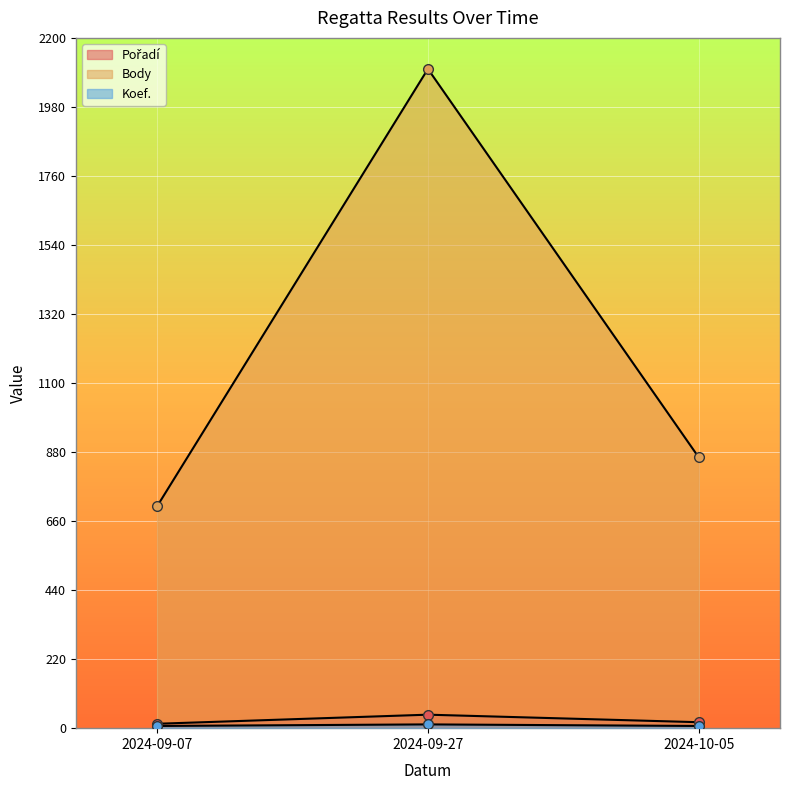

What position from the right is 2024-10-05?

1